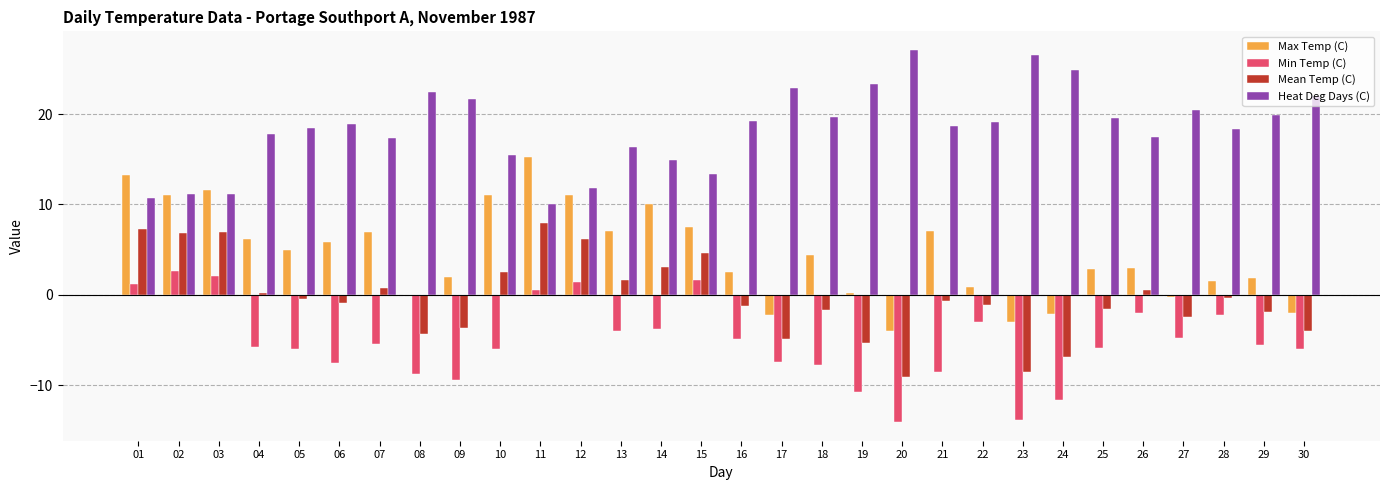

Is the value of Heat Deg Days (C) at 06 greater than the value of Max Temp (C) at 19?

Yes